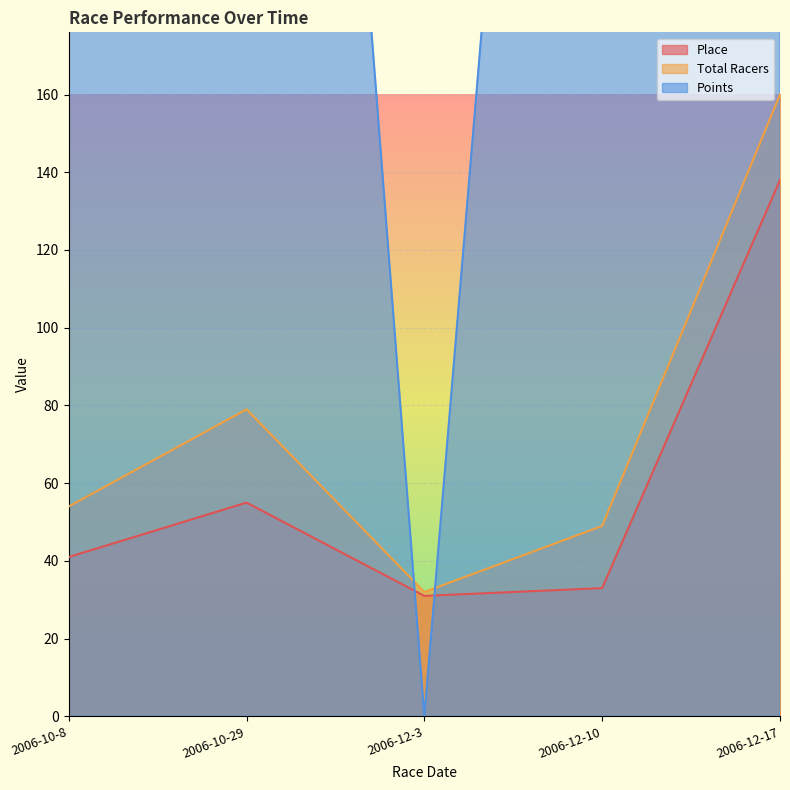

Rank the categories by Points value from highest to lowest.

2006-10-8, 2006-10-29, 2006-12-10, 2006-12-17, 2006-12-3